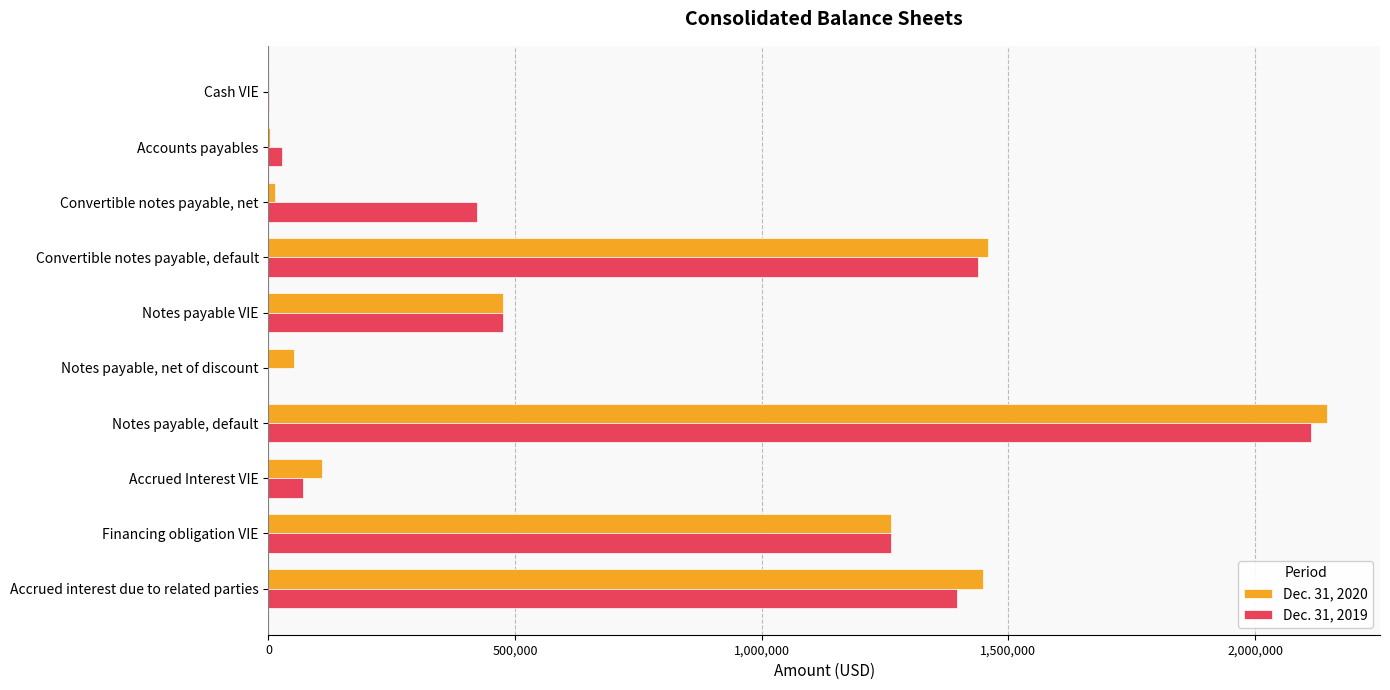

Which category has the highest value in the Dec. 31, 2019 series?

Notes payable, default